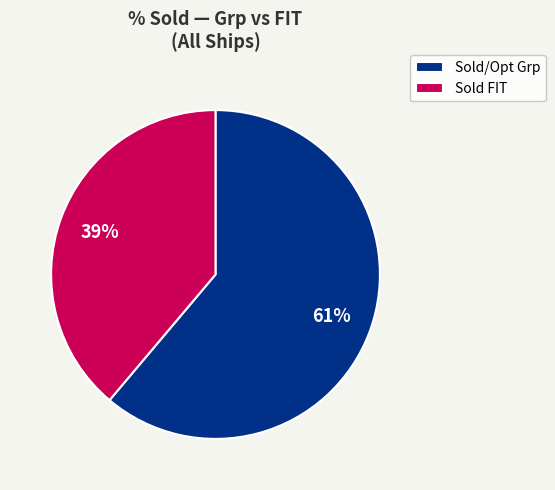

Combined, do Sold/Opt Grp and Sold FIT account for over 50%?

Yes